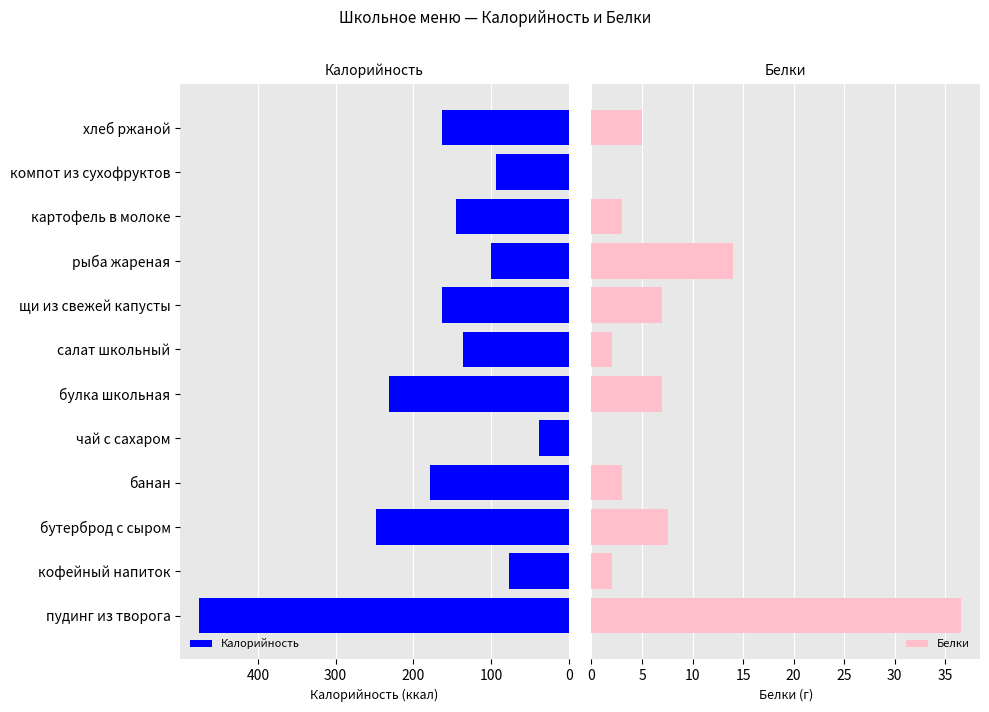

The Калорийность series shows 136.0 at салат школьный. True or false?

True